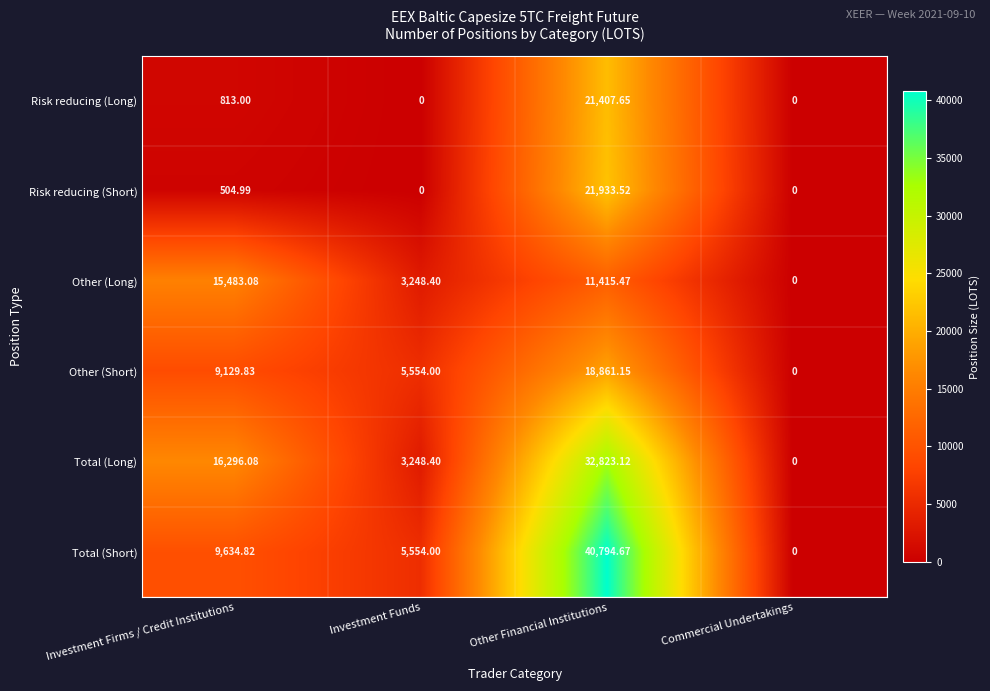

At which label does Other (Short) reach its peak?

Other Financial Institutions